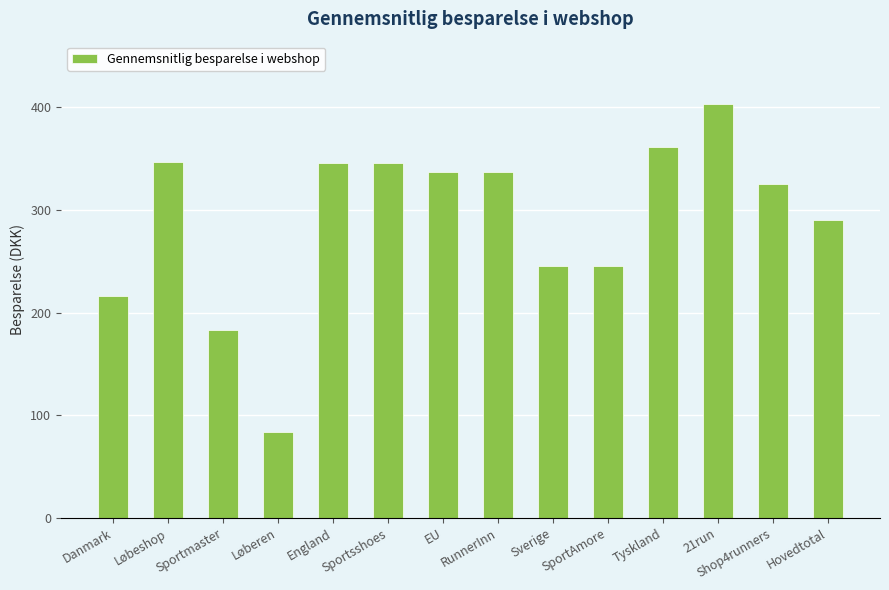

What position from the right is 21run?

3